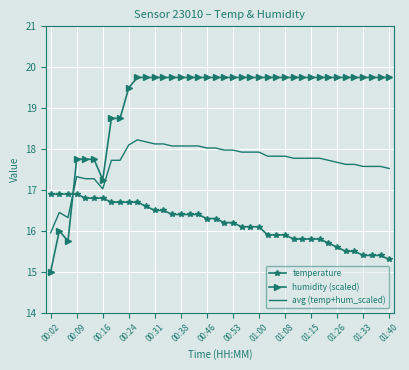

True or false: avg (temp+hum_scaled) and humidity (scaled) cross at least once.

True